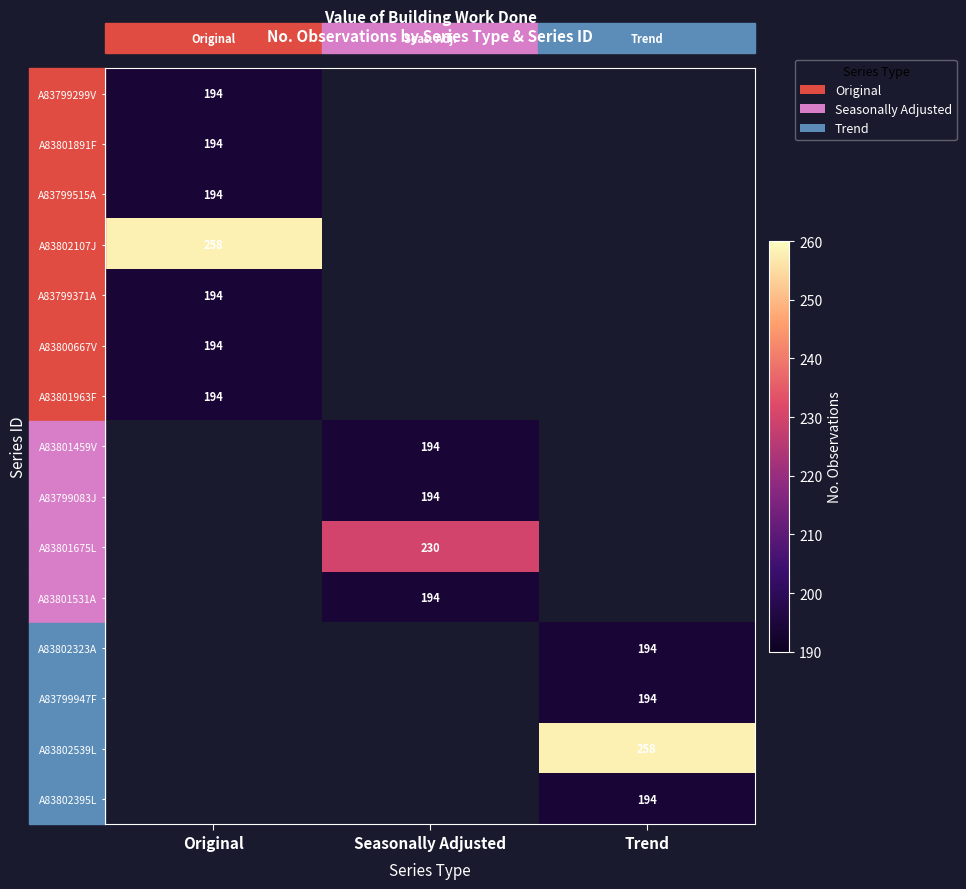

The value of A83802395L at Trend is 131. True or false?

False